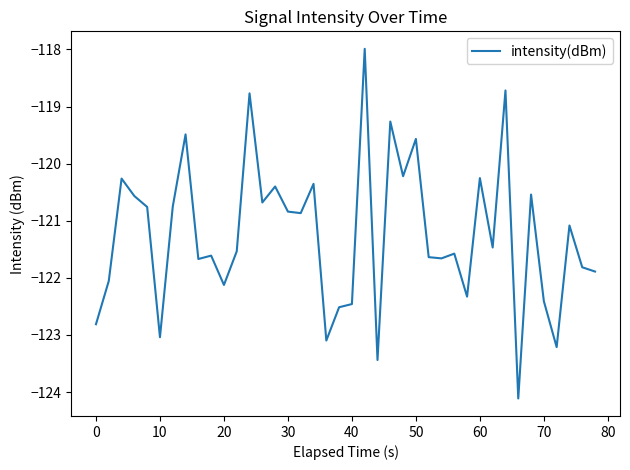

How many categories are shown in the chart?

40